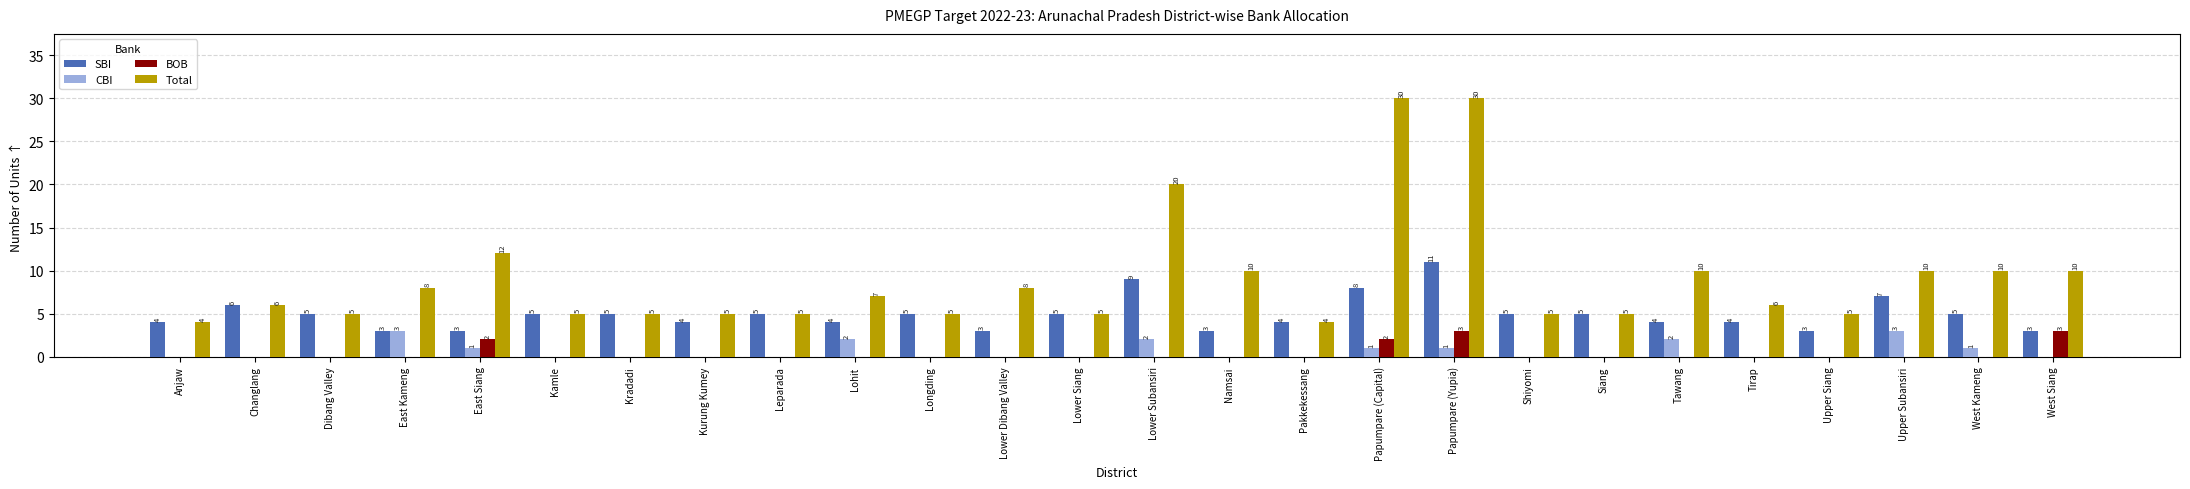

Which series has the largest total across all categories?

Total